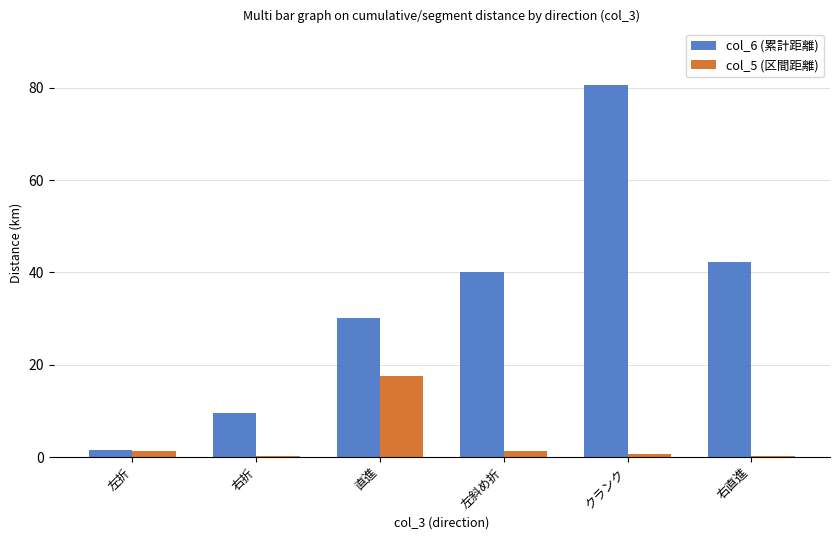

Rank the categories by col_6 (累計距離) value from lowest to highest.

左折, 右折, 直進, 左斜め折, 右直進, クランク